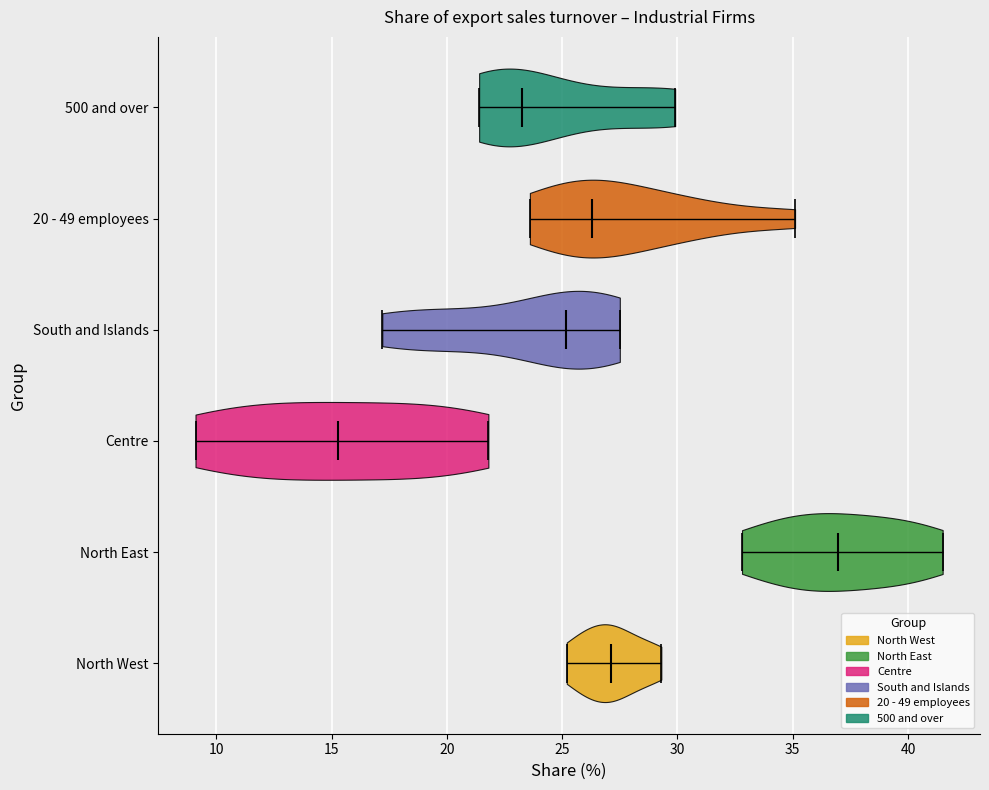

What is the lowest point the violin for North West reaches on the x-axis? The values are not printed on the chart, so give them approximately, as read against the axis.

25.0